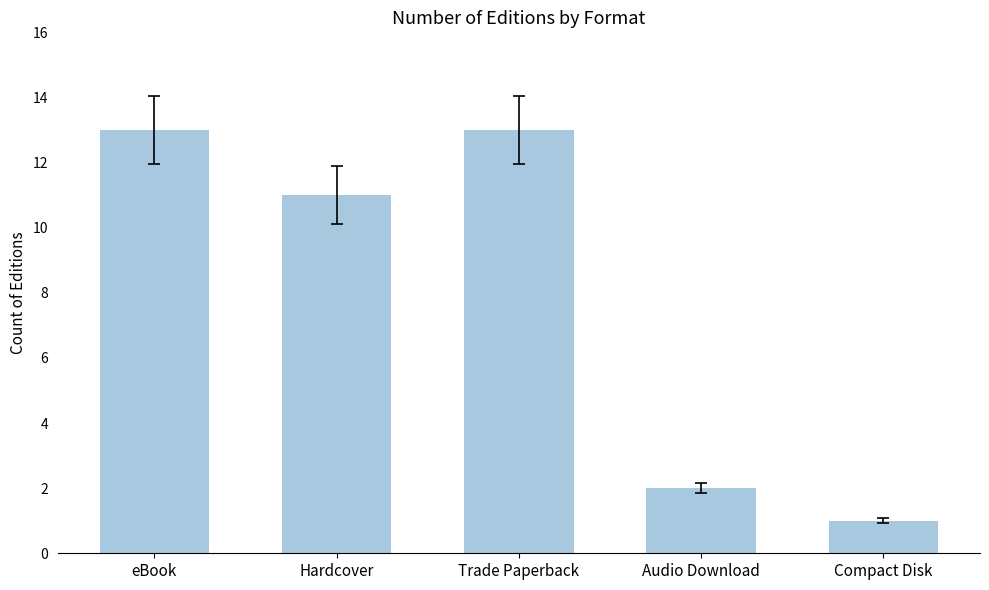

Which label corresponds to the smallest value in the chart?

Compact Disk